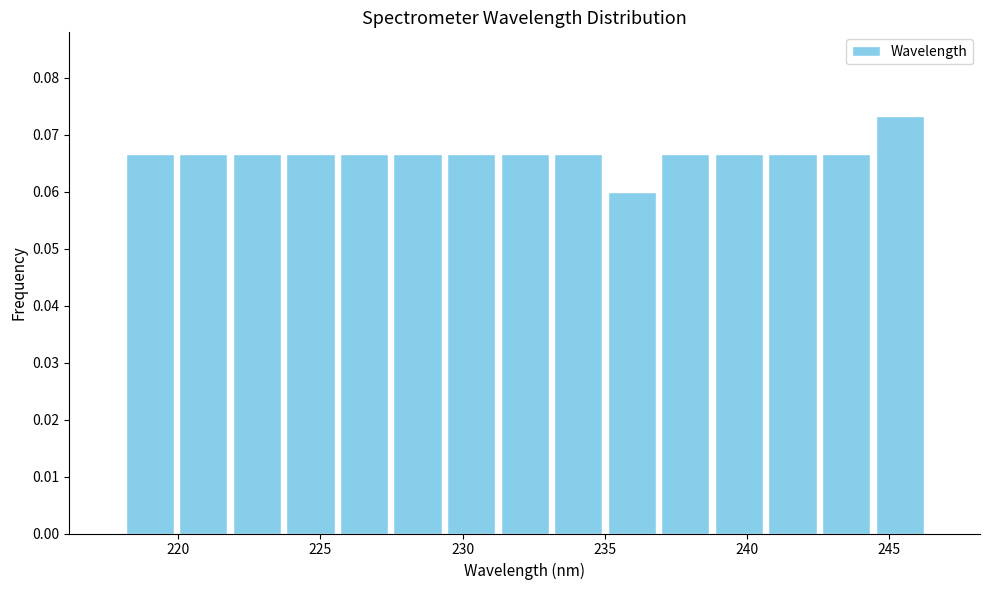

Around what value on the x-axis is the tallest bar? Give the approximate position of its centre, as read against the axis.

245.5